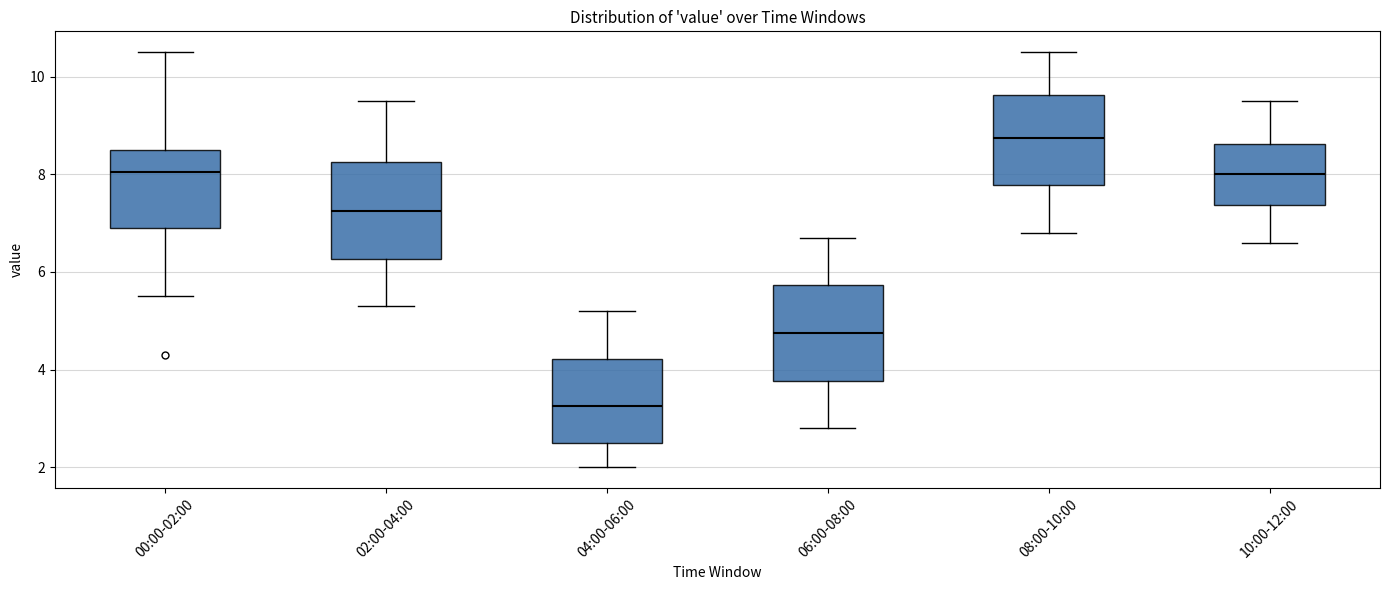

Reading left to right, read every box against the y-axis: the position of its median line, the range the box covers, and the ends of its whiskers. The values are not printed on the chart, so give them approximately, as read against the axis.

00:00-02:00: median 8.0, box 7.0 to 8.6, whiskers 5.6 to 10.6
02:00-04:00: median 7.2, box 6.2 to 8.2, whiskers 5.4 to 9.6
04:00-06:00: median 3.2, box 2.6 to 4.2, whiskers 2.0 to 5.2
06:00-08:00: median 4.8, box 3.8 to 5.8, whiskers 2.8 to 6.8
08:00-10:00: median 8.8, box 7.8 to 9.6, whiskers 6.8 to 10.6
10:00-12:00: median 8.0, box 7.4 to 8.6, whiskers 6.6 to 9.6